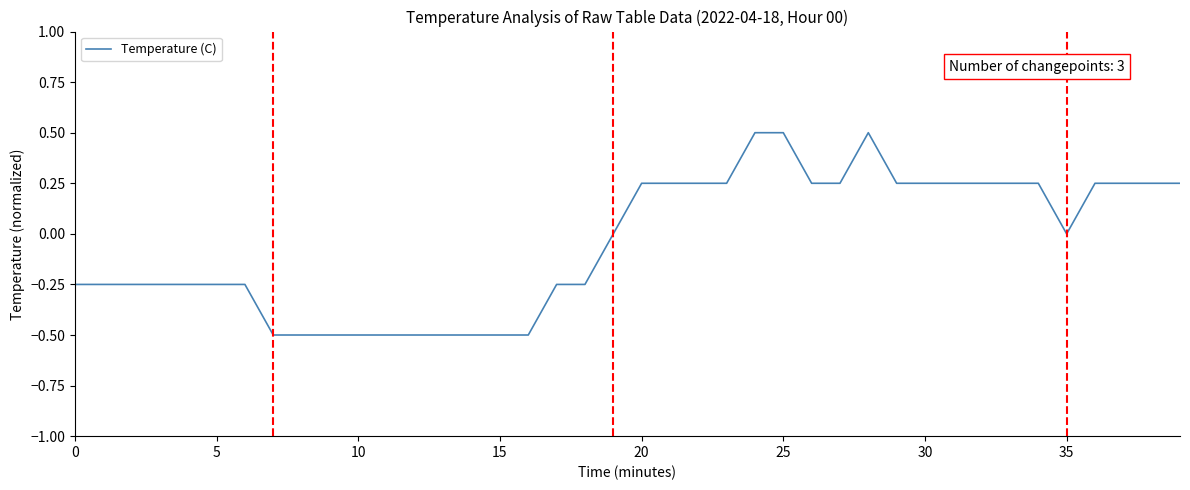

What is the smallest value displayed?

-0.5